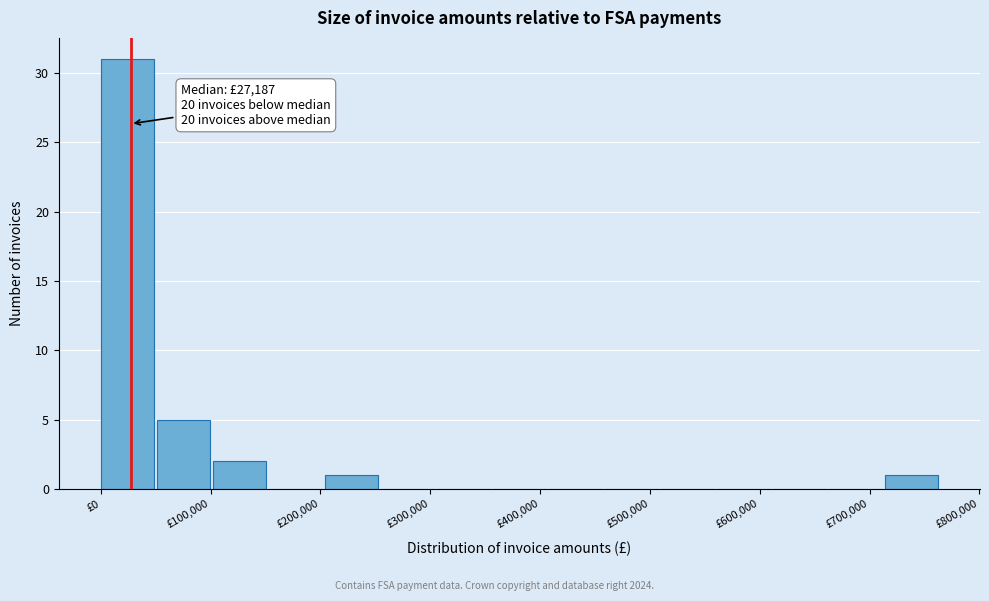

Over which range of the x-axis is the bar tallest?

0 to 50000